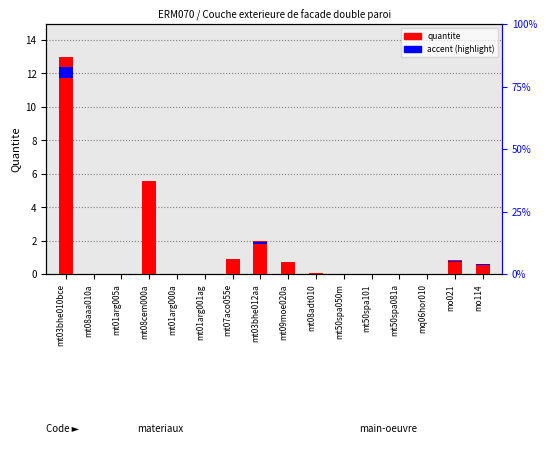

What is the sum of all values?

23.7